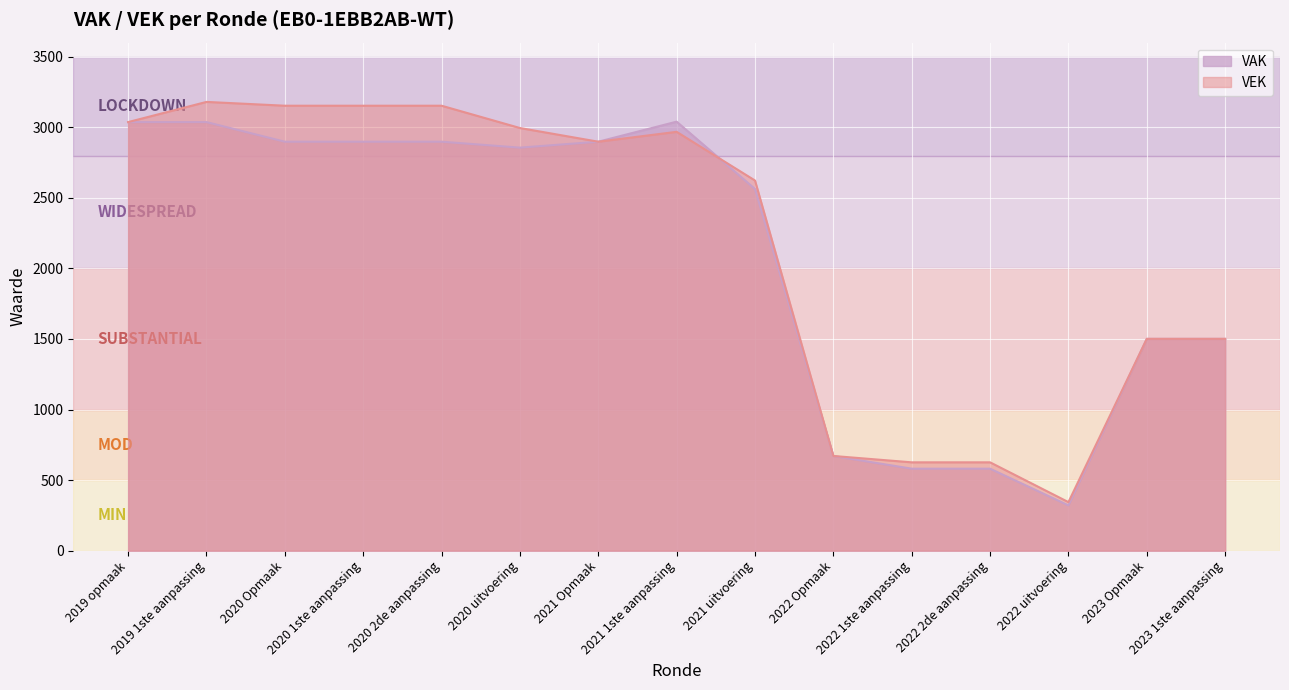

What is the sum of all VEK values?

32429